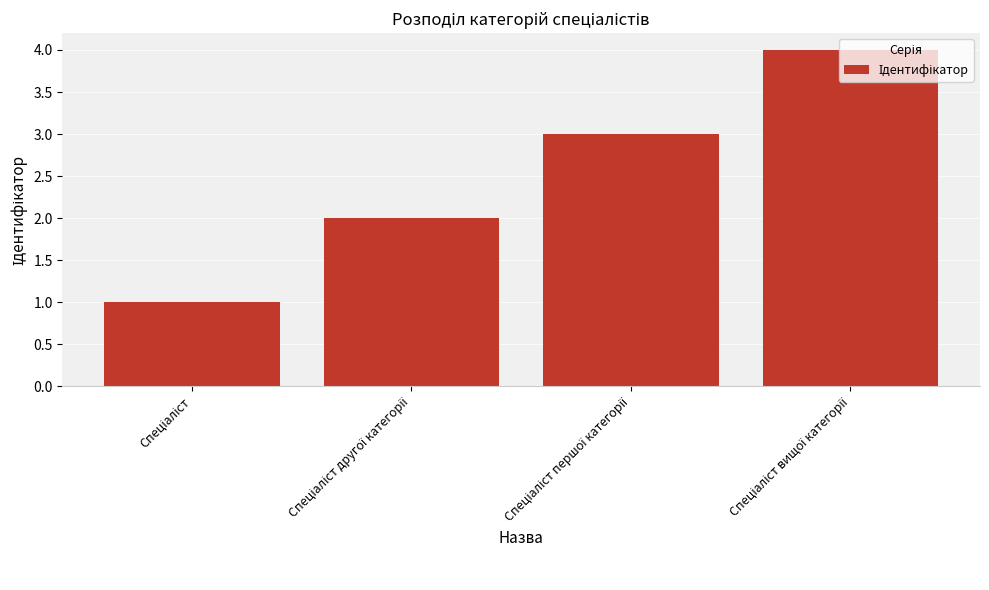

What is the maximum value shown in the chart?

4